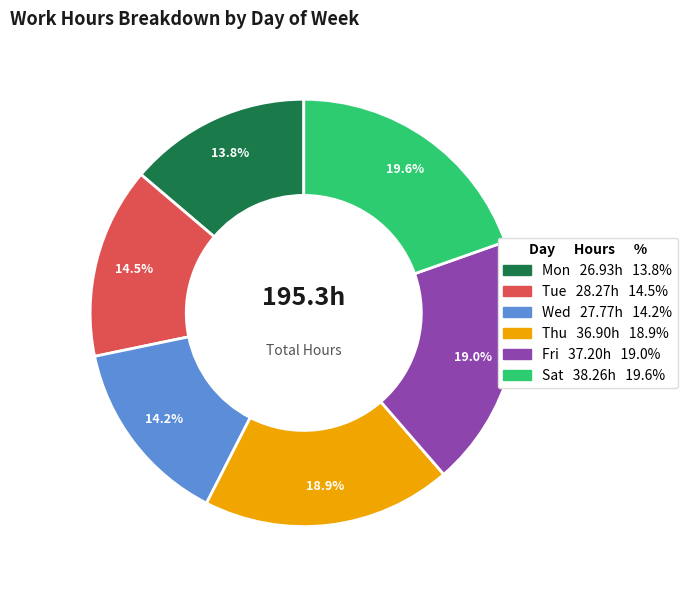

Does any single category account for the majority?

No